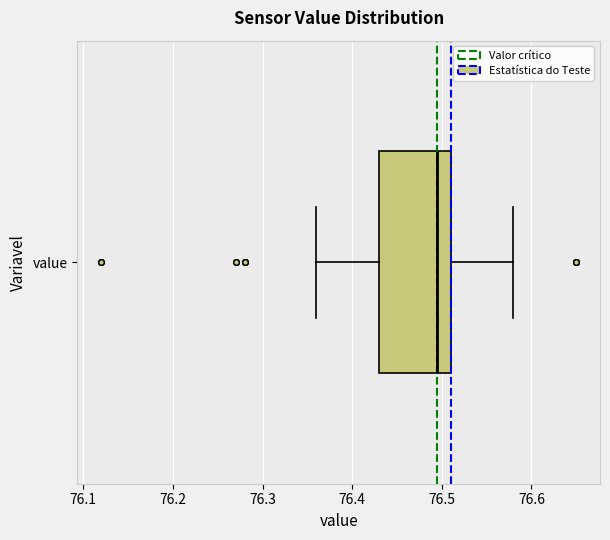

Read this box plot against the x-axis: the position of the median line, the range covered by the box, and the ends of both whiskers. The values are not printed on the chart, so give them approximately, as read against the axis.

median 76.50, box 76.43 to 76.51, whiskers 76.36 to 76.58